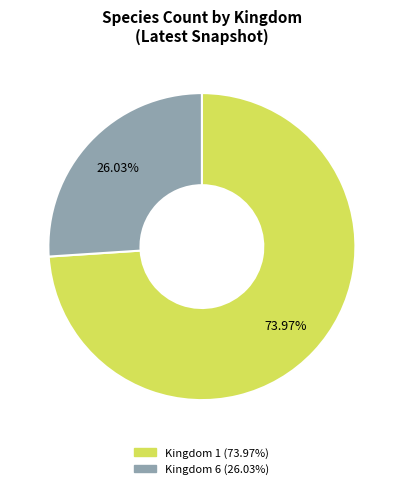

How many segments does this pie chart have?

2